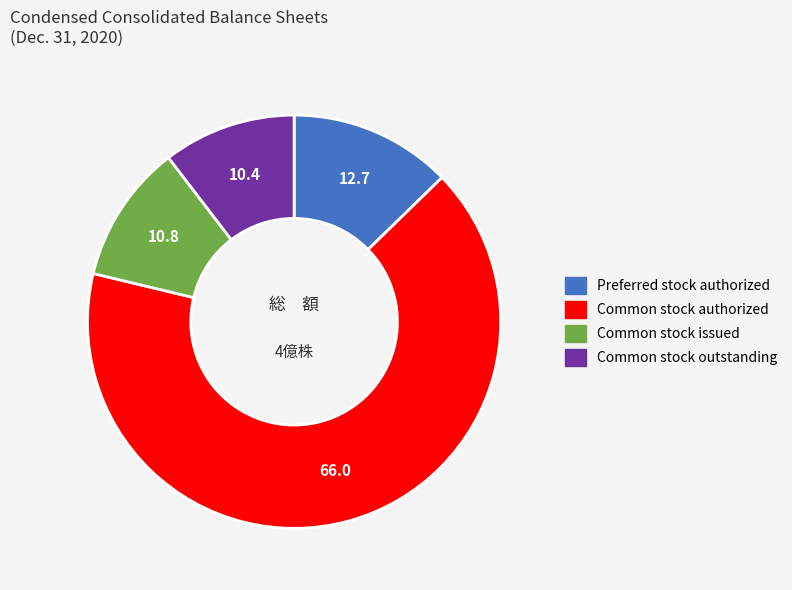

Which slice represents more than half of the pie?

Common stock authorized